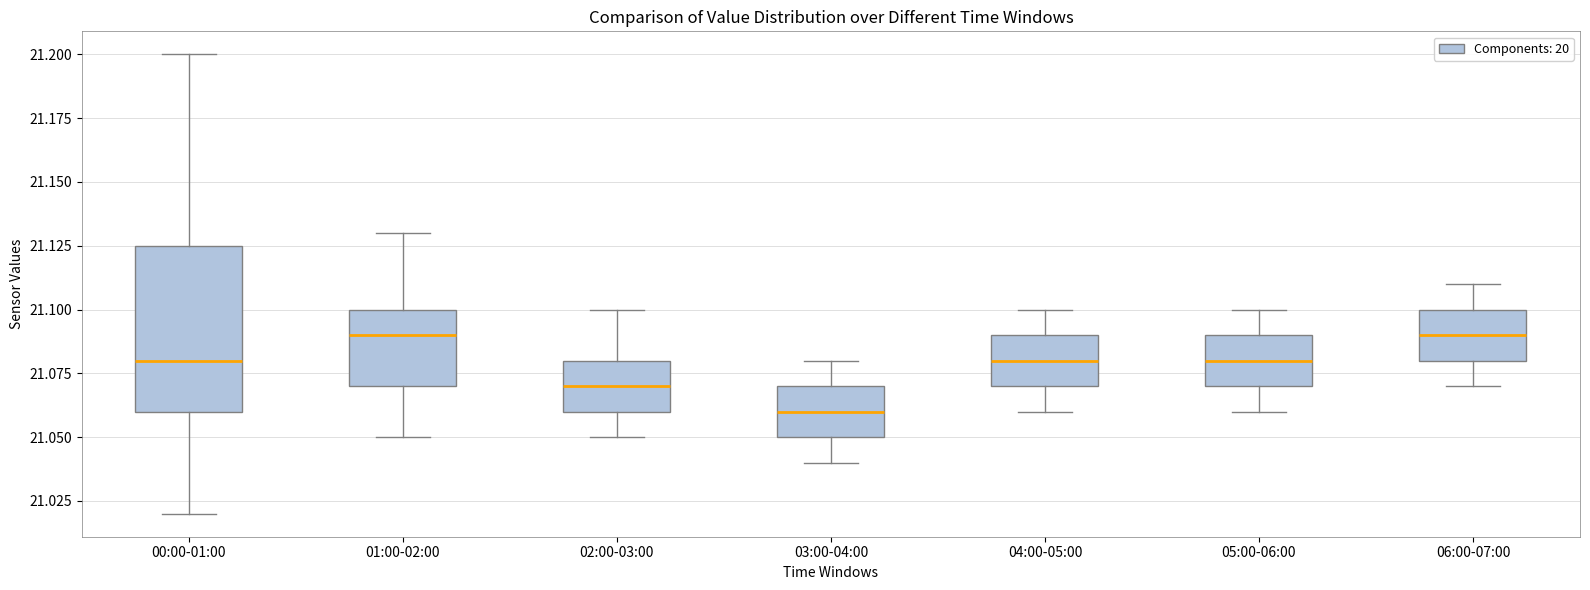

Reading left to right, read every box against the y-axis: the position of its median line, the range the box covers, and the ends of its whiskers. The values are not printed on the chart, so give them approximately, as read against the axis.

00:00-01:00: median 21.080, box 21.060 to 21.125, whiskers 21.020 to 21.200
01:00-02:00: median 21.090, box 21.070 to 21.100, whiskers 21.050 to 21.130
02:00-03:00: median 21.070, box 21.060 to 21.080, whiskers 21.050 to 21.100
03:00-04:00: median 21.060, box 21.050 to 21.070, whiskers 21.040 to 21.080
04:00-05:00: median 21.080, box 21.070 to 21.090, whiskers 21.060 to 21.100
05:00-06:00: median 21.080, box 21.070 to 21.090, whiskers 21.060 to 21.100
06:00-07:00: median 21.090, box 21.080 to 21.100, whiskers 21.070 to 21.110